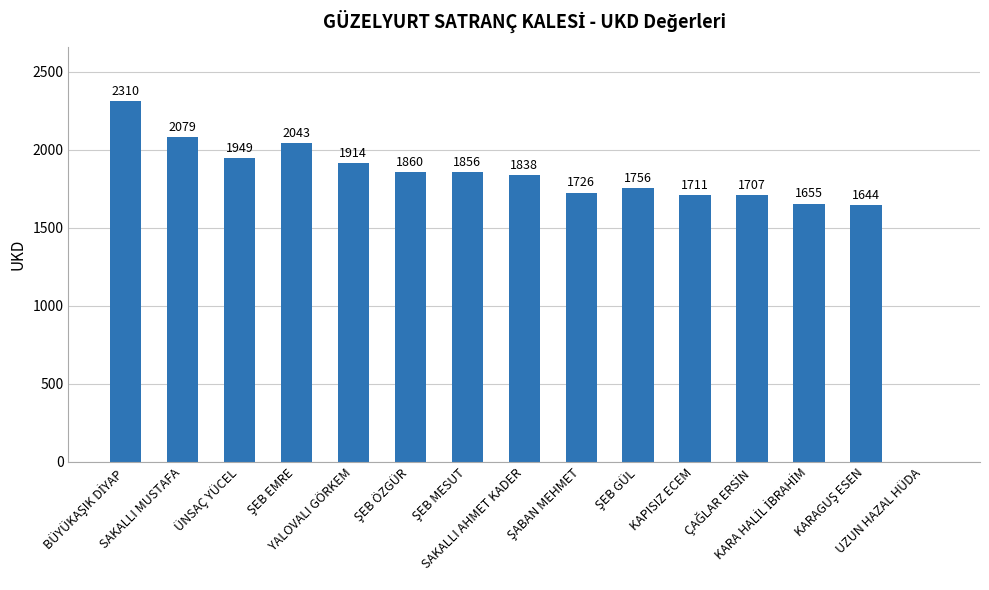

What is the greatest value displayed?

2310